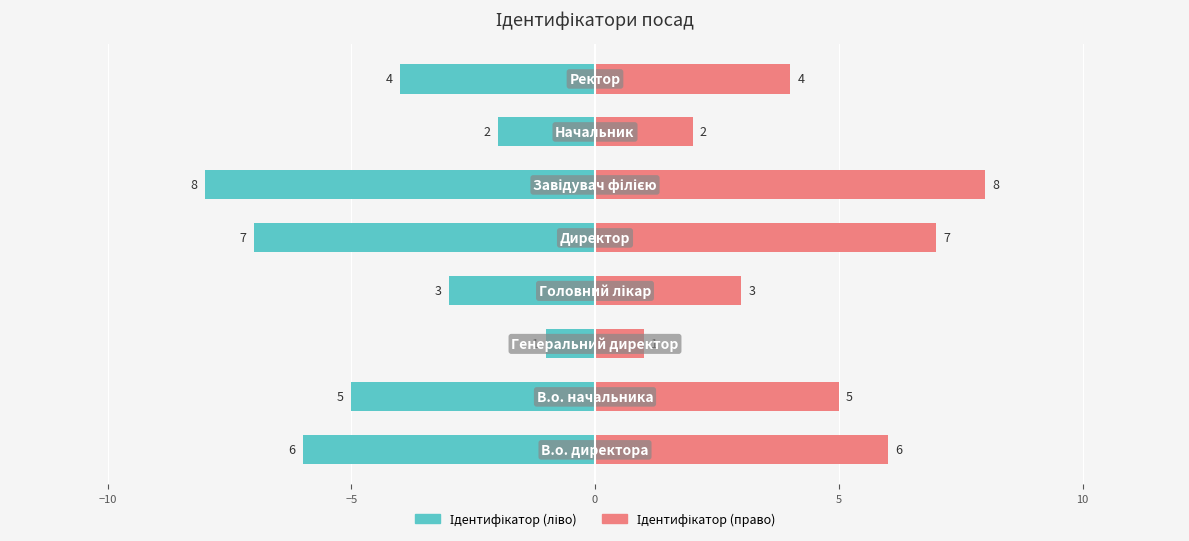

The value of Ідентифікатор (ліво) at 7 is -2. True or false?

False